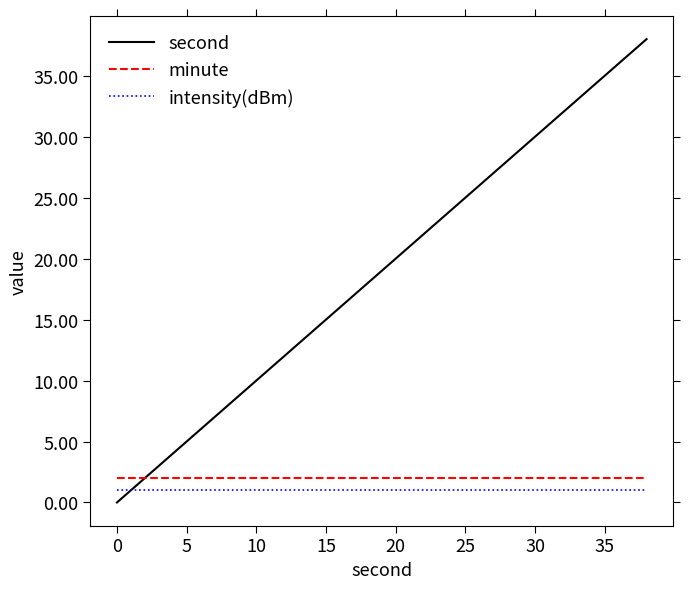

True or false: intensity(dBm) and second intersect in this chart.

True